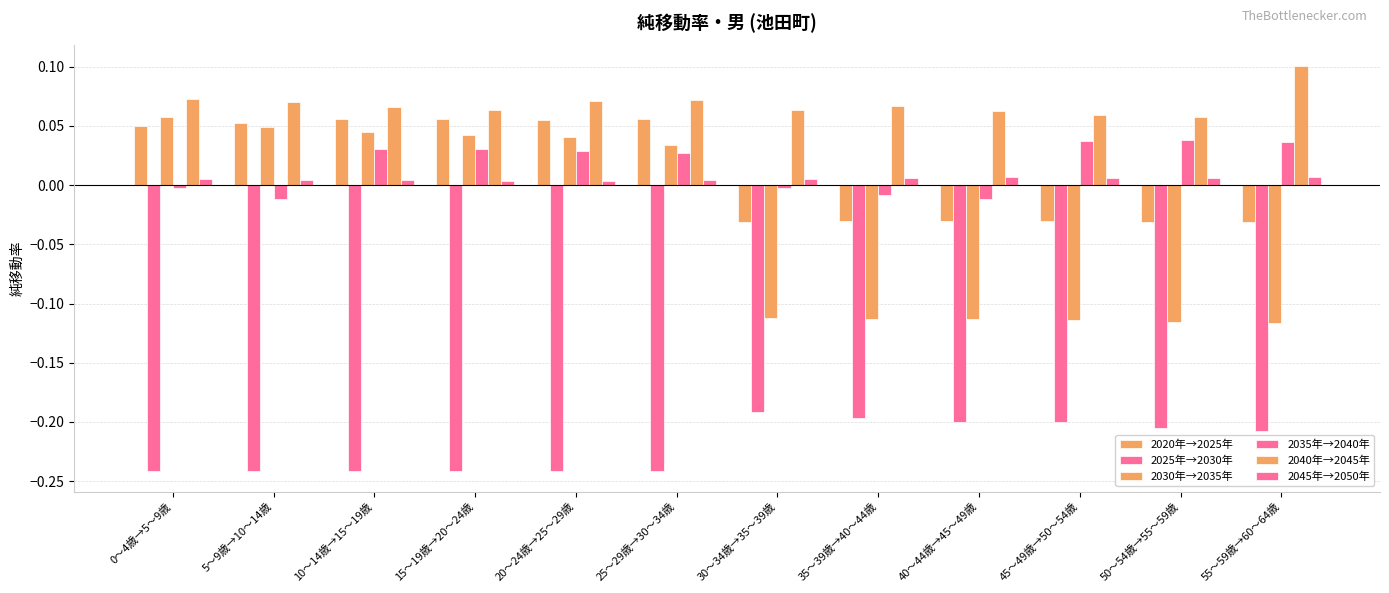

What is the label of the 8th bar from the right?

20～24歳→25～29歳